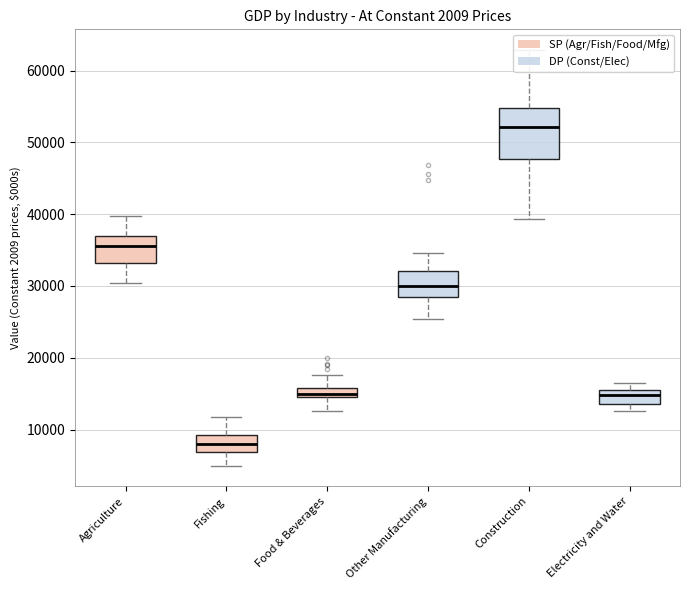

Reading left to right, list all the values displayed in this chart.

Agriculture: Mar-08=39714.2	Jun-08=36895.9	Sep-08=36965.6	Dec-08=35131.7	Mar-09=36832.4	Jun-09=33581.2	Sep-09=38261.3	Dec-09=38347.1	Mar-10=33418.3	Jun-10=35368.6	Sep-10=34765.2	Dec-10=35608.1	Mar-11=36512.4	Jun-11=35421.0	Sep-11=35857.2	Dec-11=31119.1	Mar-12=30427.8	Jun-12=32226.8	Sep-12=31544.1	Dec-12=32700.2	Mar-13=31490.7	Jun-13=36472.3	Sep-13=38946.1	Dec-13=38790.2
Fishing: Mar-08=6789.2	Jun-08=7377.7	Sep-08=9268.0	Dec-08=6897.2	Mar-09=8168.9	Jun-09=6841.1	Sep-09=7432.3	Dec-09=9189.3	Mar-10=7498.5	Jun-10=5940.4	Sep-10=7717.1	Dec-10=6704.3	Mar-11=10578.3	Jun-11=11802.2	Sep-11=10325.1	Dec-11=11709.3	Mar-12=9331.8	Jun-12=6345.5	Sep-12=9082.1	Dec-12=9674.5	Mar-13=4999.4	Jun-13=6648.1	Sep-13=9261.8	Dec-13=8929.5
Food & Beverages: Mar-08=19091.8	Jun-08=15121.3	Sep-08=14908.9	Dec-08=18475.3	Mar-09=17593.9	Jun-09=15004.4	Sep-09=15861.0	Dec-09=19922.7	Mar-10=19049.2	Jun-10=15305.4	Sep-10=14080.1	Dec-10=14772.9	Mar-11=13246.2	Jun-11=12888.1	Sep-11=14408.0	Dec-11=15751.9	Mar-12=15419.3	Jun-12=14990.2	Sep-12=14051.4	Dec-12=12639.0	Mar-13=14654.1	Jun-13=14831.2	Sep-13=14550.8	Dec-13=14968.7
Other Manufacturing: Mar-08=46903.5	Jun-08=45626.8	Sep-08=44699.3	Dec-08=32881.8	Mar-09=27224.8	Jun-09=25396.5	Sep-09=29916.3	Dec-09=34562.4	Mar-10=31061.8	Jun-10=29312.7	Sep-10=31886.0	Dec-10=33927.1	Mar-11=30262.2	Jun-11=30097.3	Sep-11=29954.1	Dec-11=28537.0	Mar-12=27693.6	Jun-12=29899.8	Sep-12=31189.5	Dec-12=28383.2	Mar-13=27010.8	Jun-13=30019.3	Sep-13=30321.9	Dec-13=28021.6
Construction: Mar-08=41754.0	Jun-08=48232.7	Sep-08=50606.7	Dec-08=47019.3	Mar-09=43826.0	Jun-09=42720.9	Sep-09=39316.3	Dec-09=46976.0	Mar-10=49518.2	Jun-10=52406.8	Sep-10=53869.0	Dec-10=53075.7	Mar-11=55431.5	Jun-11=54813.8	Sep-11=52187.0	Dec-11=56444.3	Mar-12=59888.9	Jun-12=53002.0	Sep-12=51584.7	Dec-12=51959.3	Mar-13=47822.9	Jun-13=55241.2	Sep-13=62851.0	Dec-13=54785.5
Electricity and Water: Mar-08=15373.2	Jun-08=15980.8	Sep-08=14735.3	Dec-08=14679.1	Mar-09=14528.2	Jun-09=14282.8	Sep-09=12533.0	Dec-09=12714.1	Mar-10=13292.4	Jun-10=13430.5	Sep-10=13378.9	Dec-10=13644.9	Mar-11=13383.0	Jun-11=15847.4	Sep-11=15526.4	Dec-11=15366.2	Mar-12=14277.4	Jun-12=15508.5	Sep-12=16479.8	Dec-12=16536.5	Mar-13=15598.7	Jun-13=15004.6	Sep-13=15229.7	Dec-13=15154.8